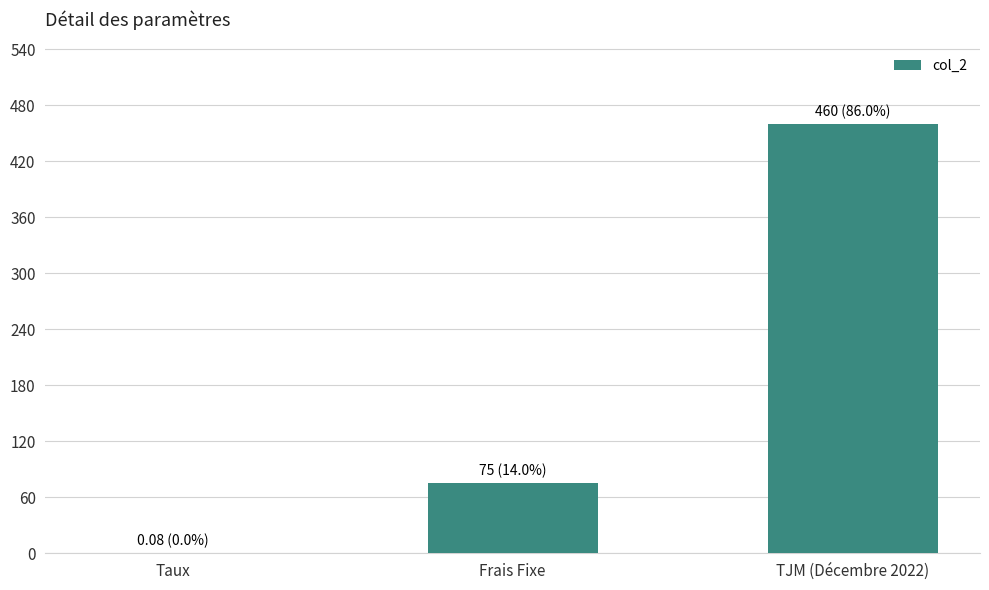

How many series are shown in this chart?

1